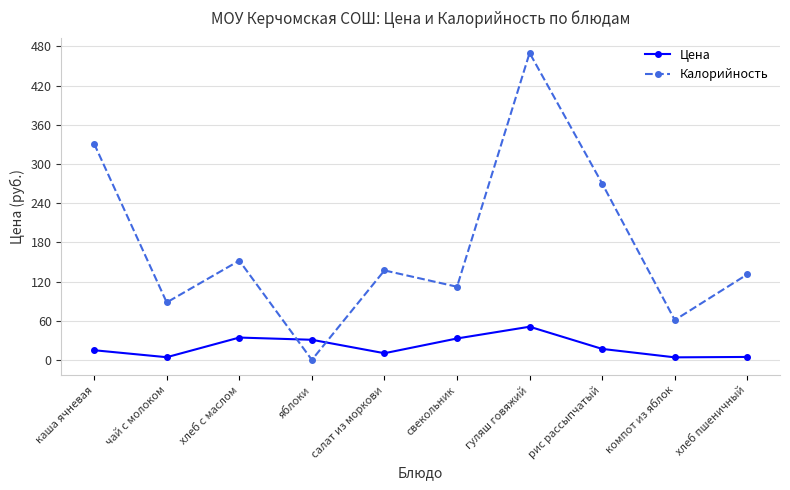

What is the difference between the second highest and second lowest values in the Калорийность series?

270.0